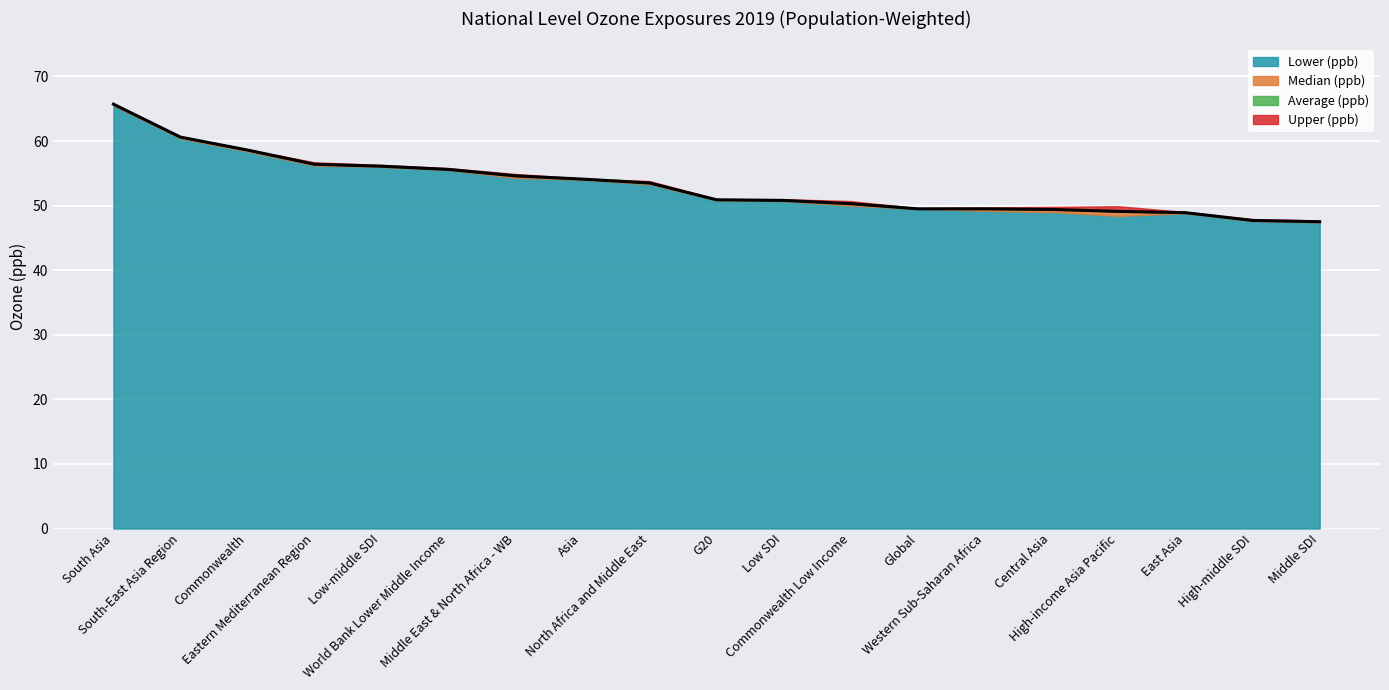

What is the difference between the Lower (ppb) values at Middle SDI and North Africa and Middle East?

5.9